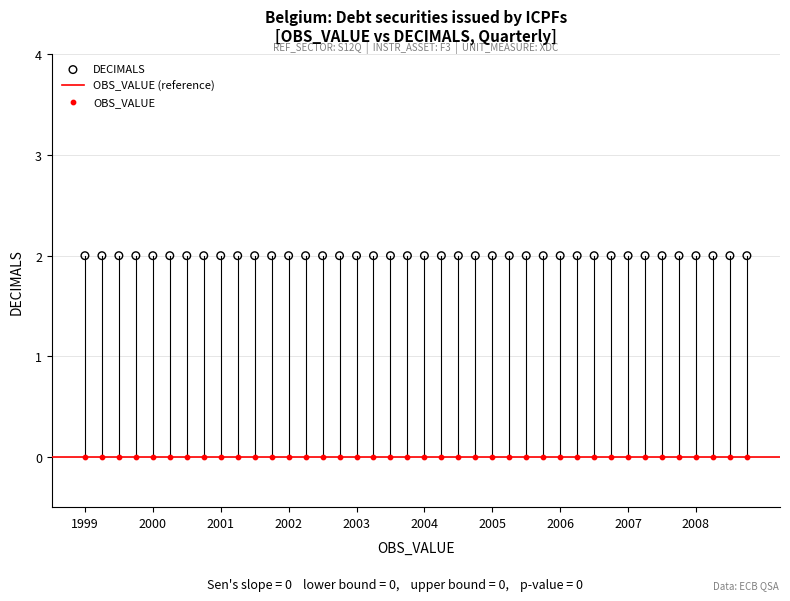

Which series reaches the maximum Y coordinate?

DECIMALS